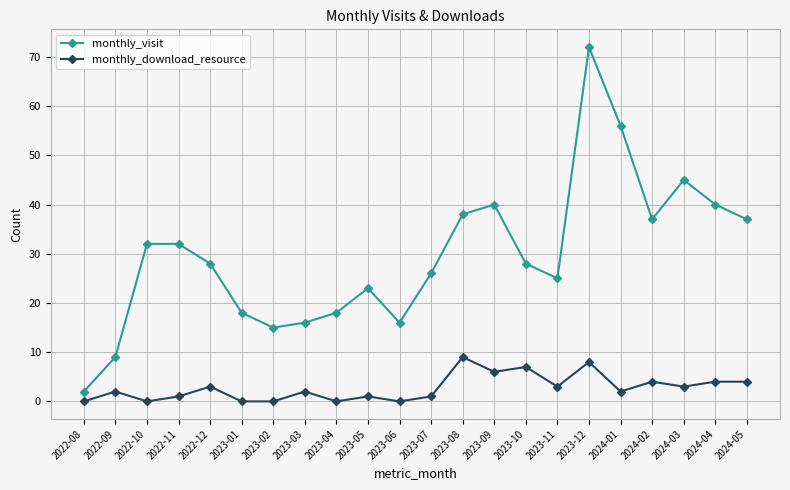

The value of monthly_download_resource at 2023-01 is -5. True or false?

False